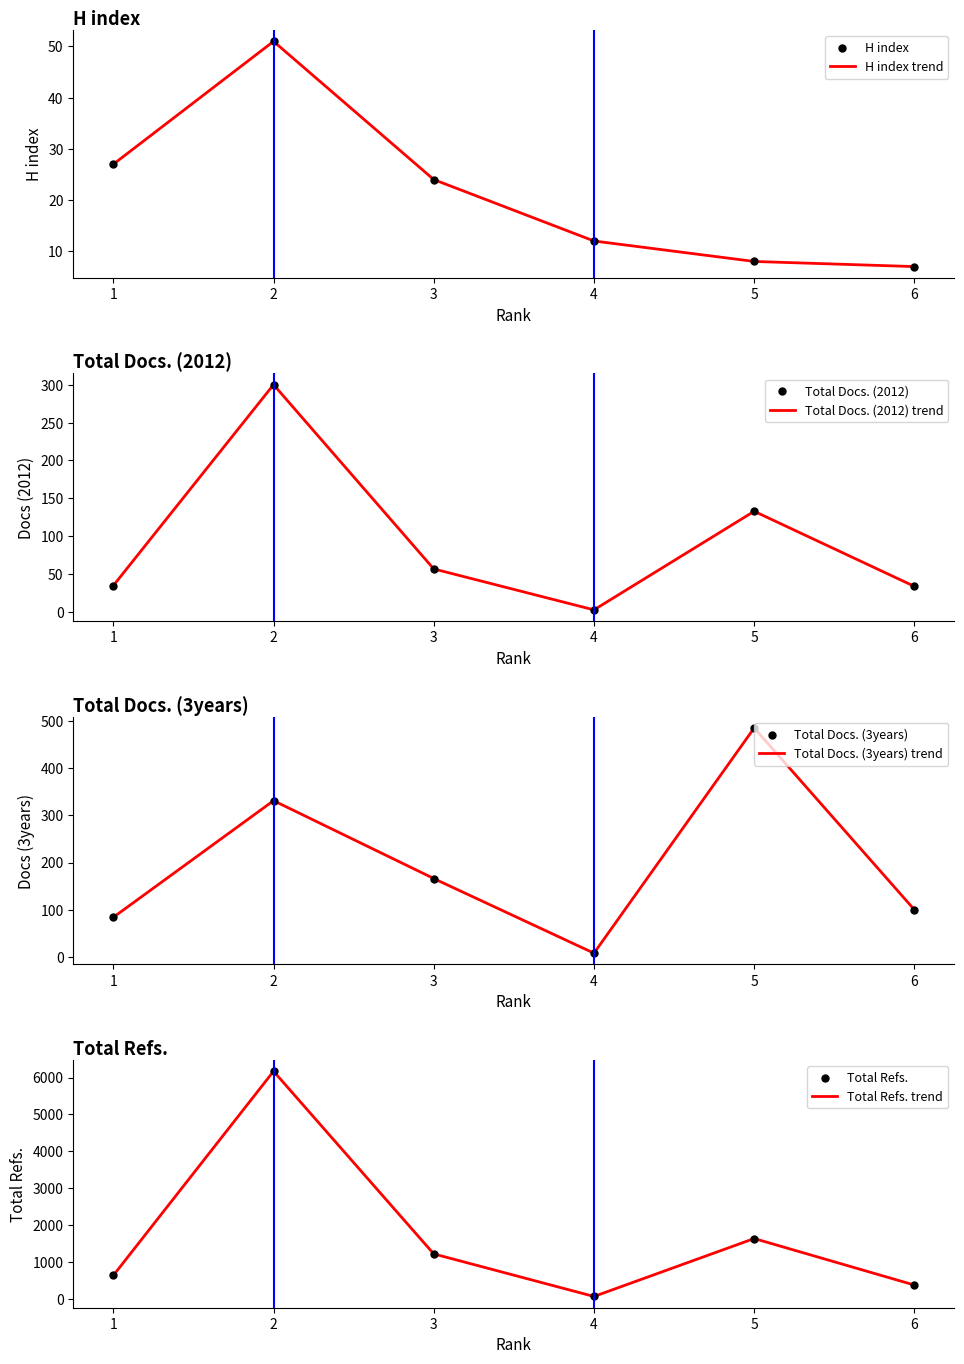

What are all the series names shown in the legend?

H index, Total Docs. (2012), Total Docs. (3years), Total Refs.